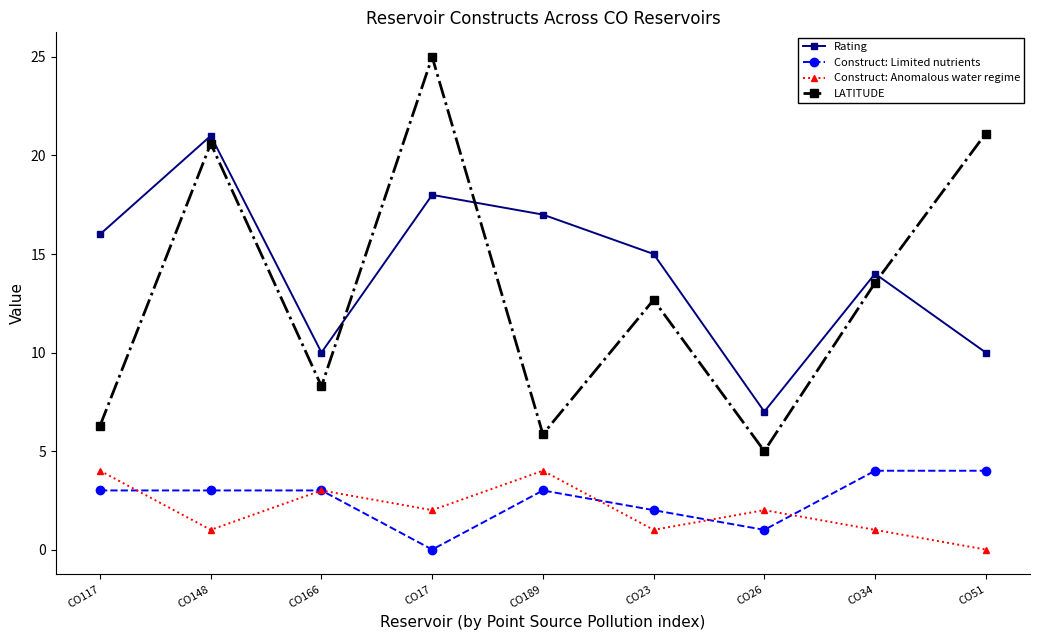

Is this an area chart (filled region under the line)?

No